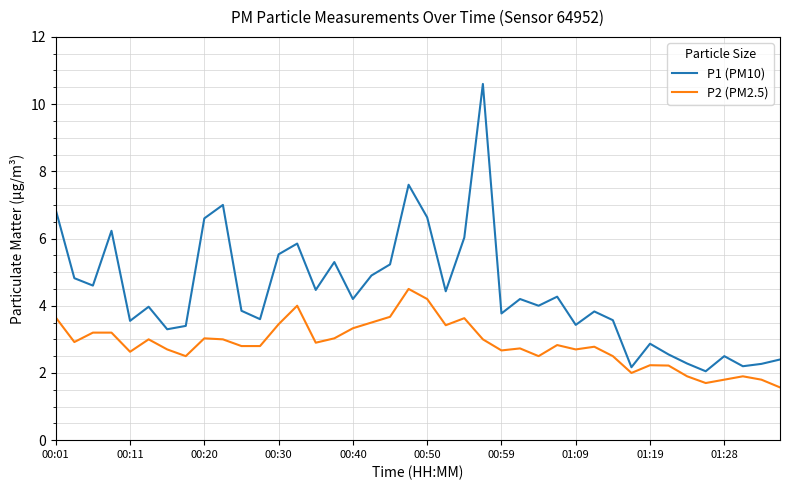

What is the difference between the maximum and minimum values in the P2 (PM2.5) series?

2.9